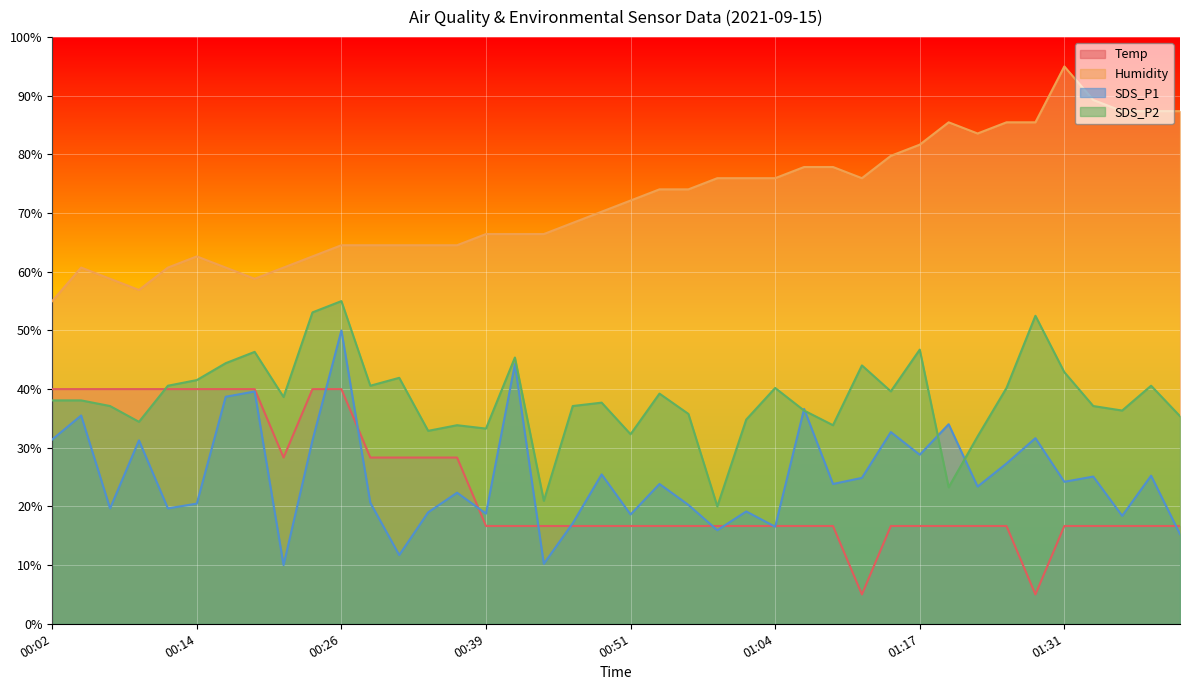

True or false: SDS_P1 and Humidity cross at least once.

False